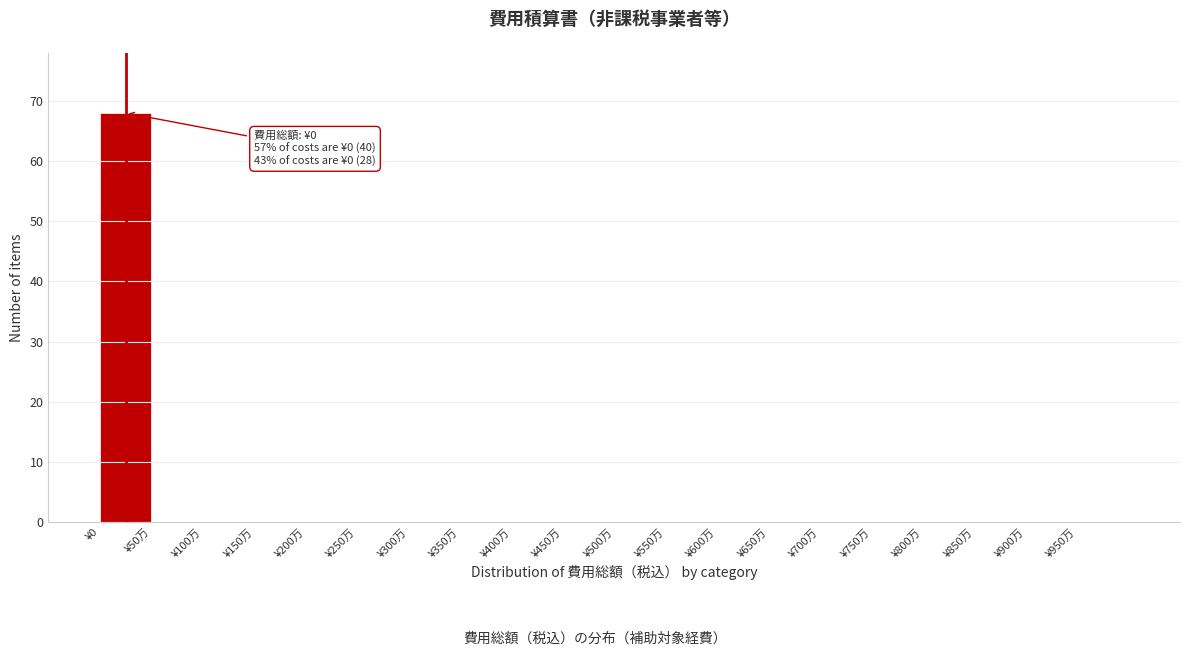

Reading right to left, extract all data points from this chart.

¥950万=0	¥900万=0	¥850万=0	¥800万=0	¥750万=0	¥700万=0	¥650万=0	¥600万=0	¥550万=0	¥500万=0	¥450万=0	¥400万=0	¥350万=0	¥300万=0	¥250万=0	¥200万=0	¥150万=0	¥100万=0	¥50万=0	¥0=68